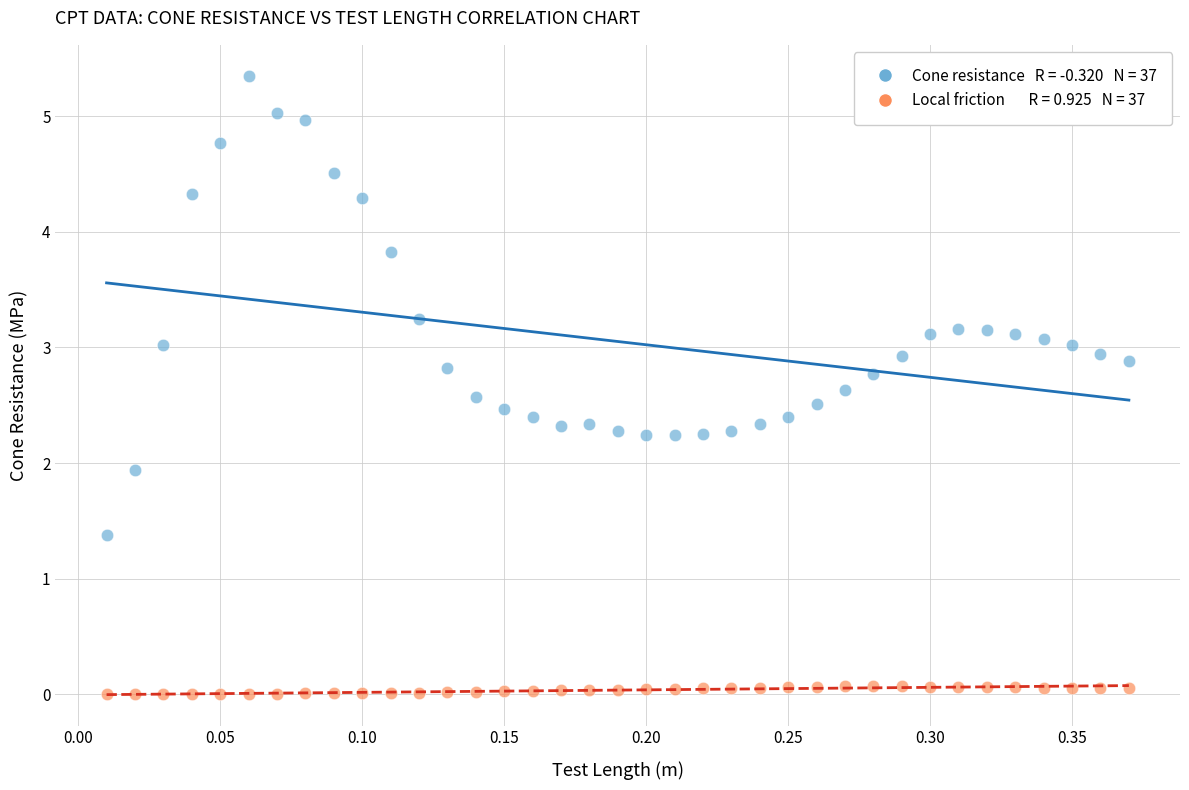

Across all data points, what is the range of X values (max minus min)?

0.4